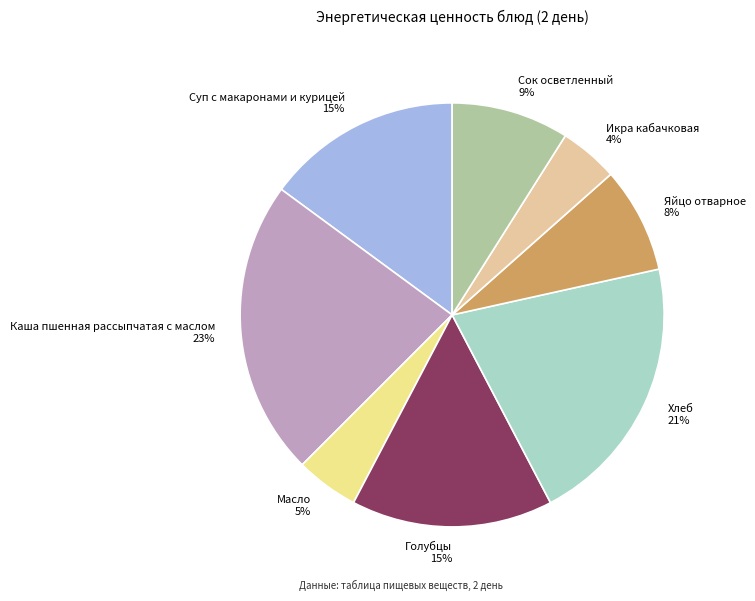

Is it true that Суп с макаронами и курицей is 15% of the pie?

True